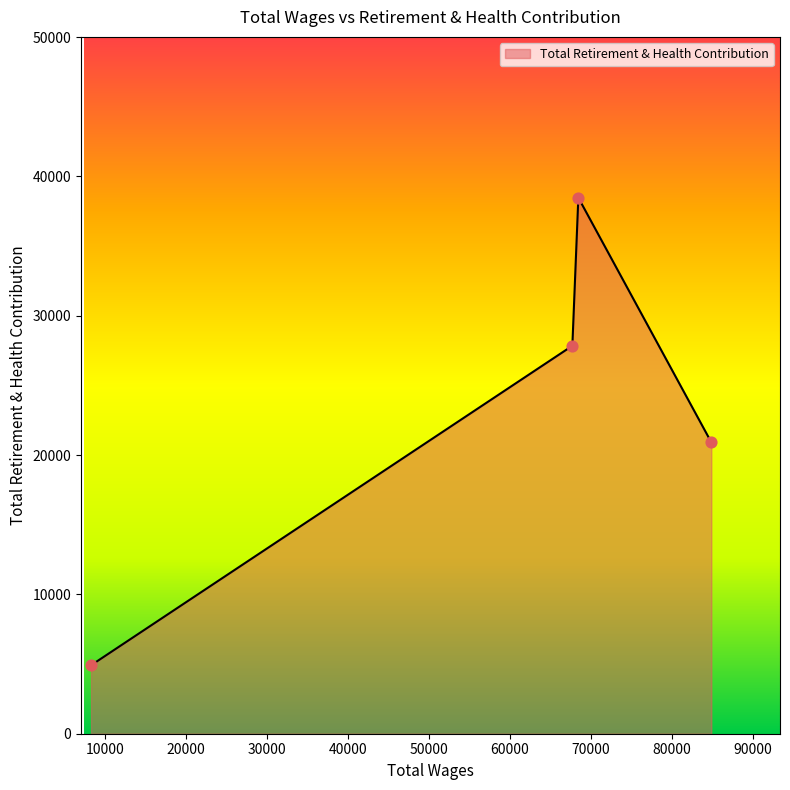

What is the greatest value displayed?

38469